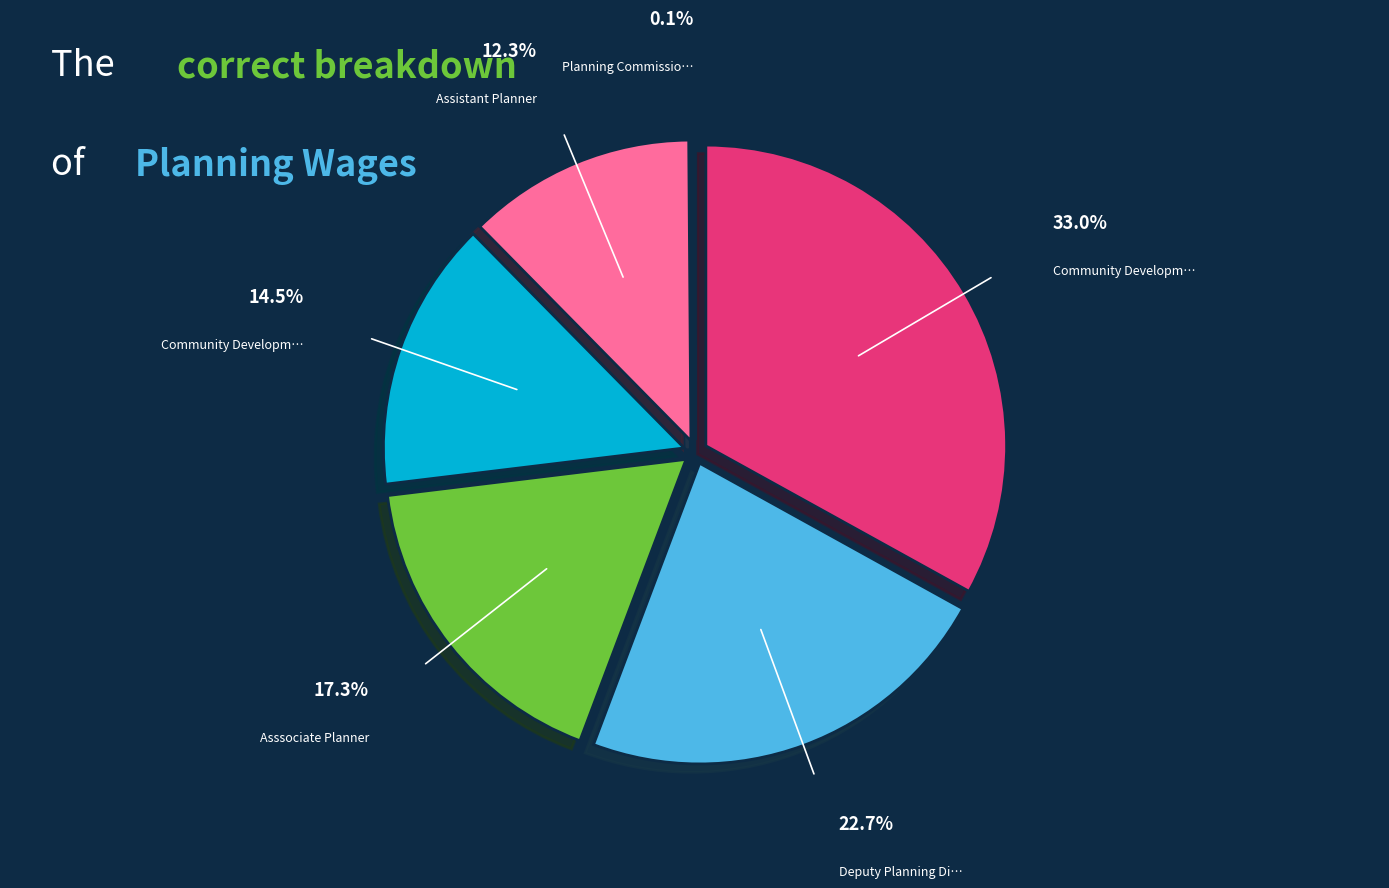

Does any single category account for the majority?

No